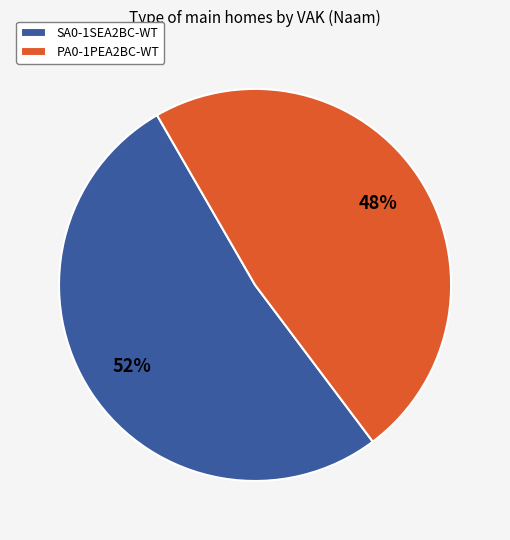

True or false: PA0-1PEA2BC-WT accounts for 48% of the total.

True